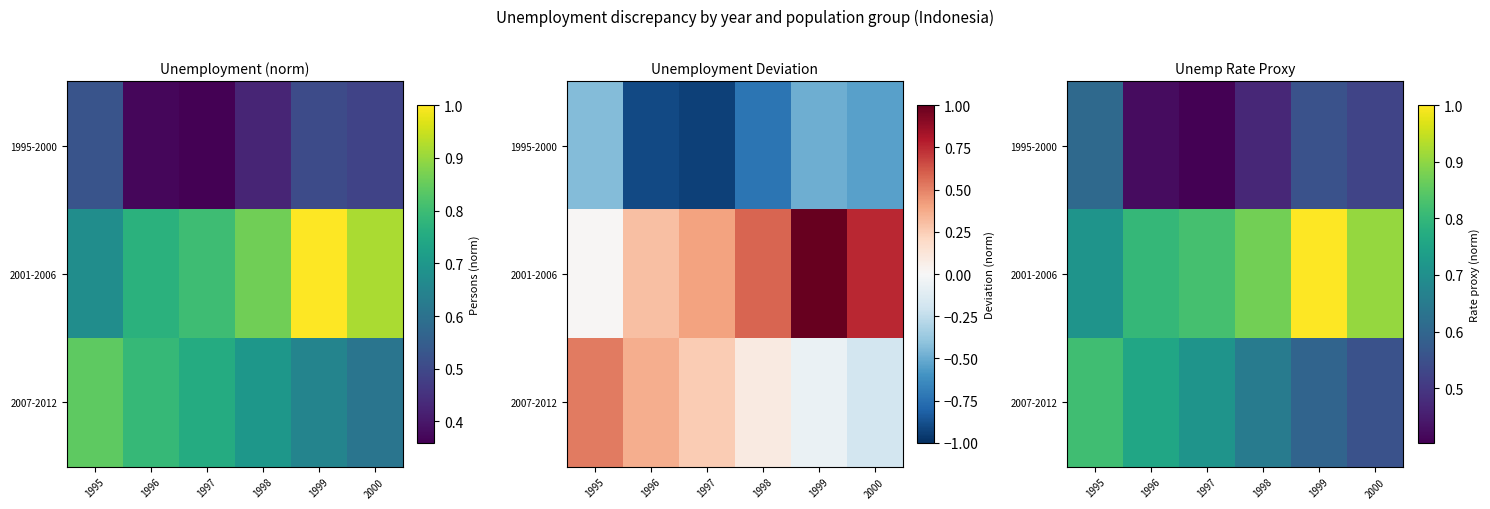

At which category is the sum across all series the highest?

1999